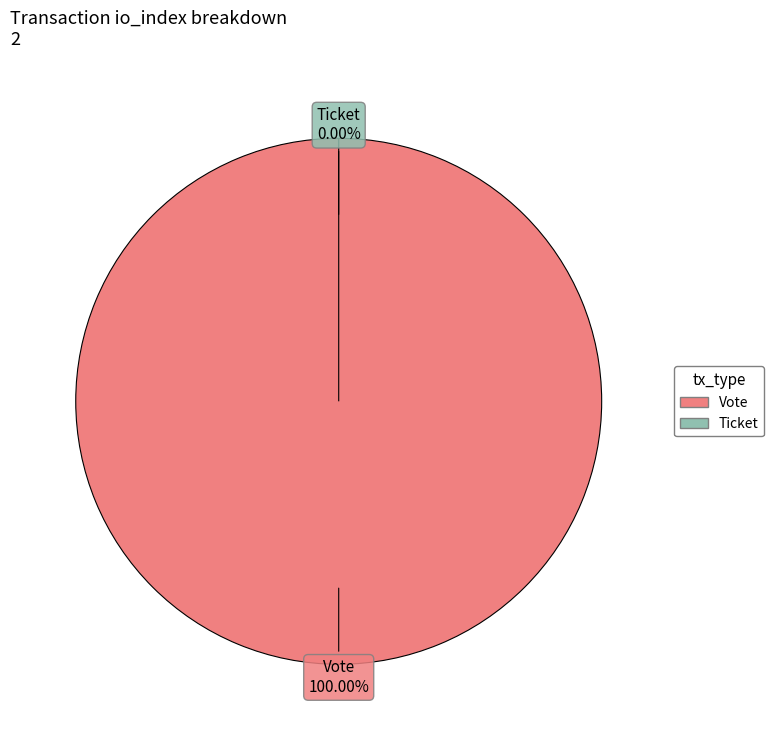

How much of the chart is everything except Ticket?

100.0%